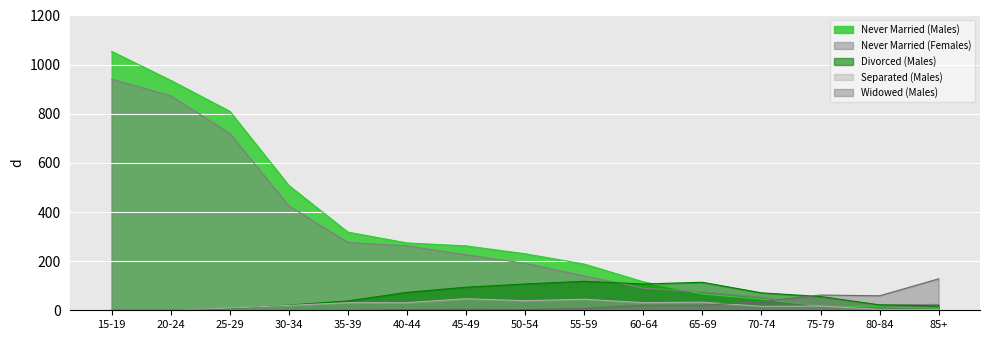

What is the total value across all series at 55-59?

498